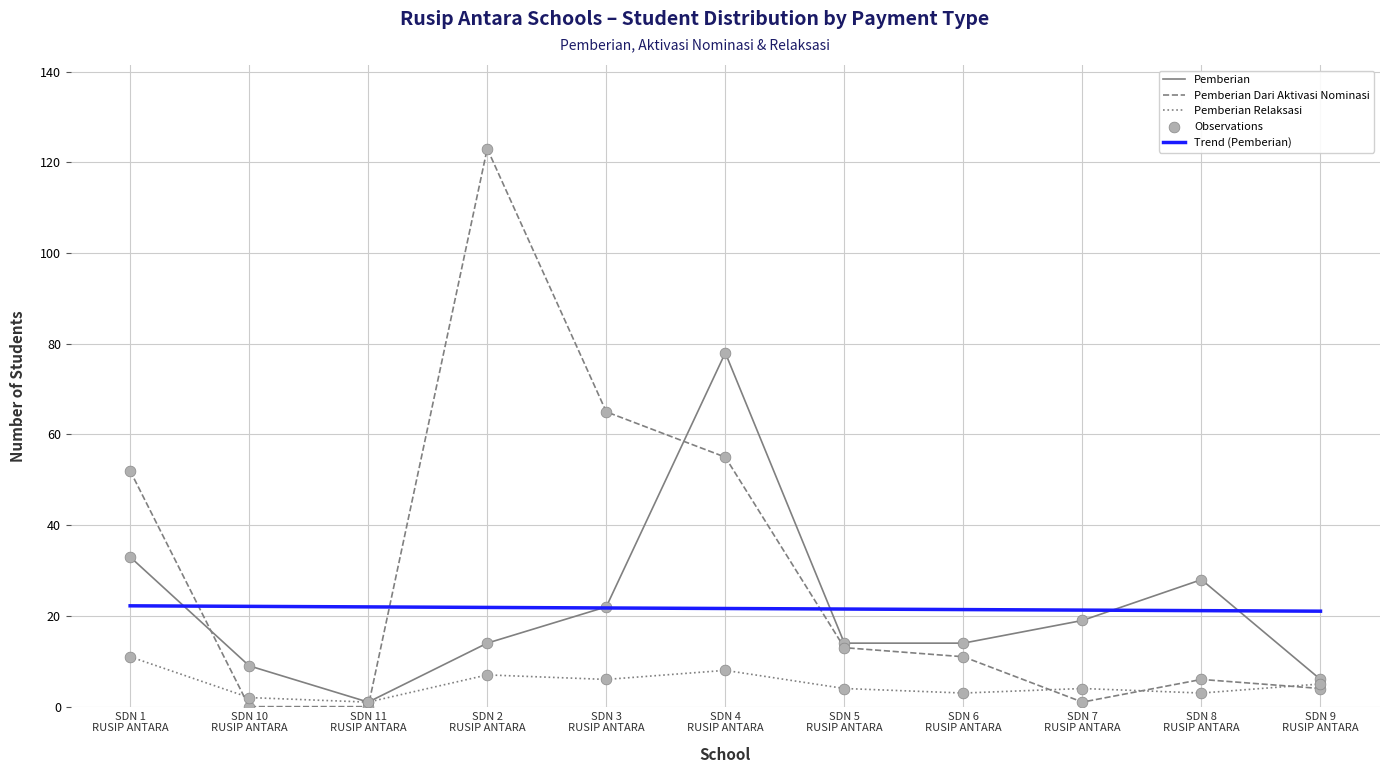

Which series has the widest spread of Y values?

Pemberian Dari Aktivasi Nominasi